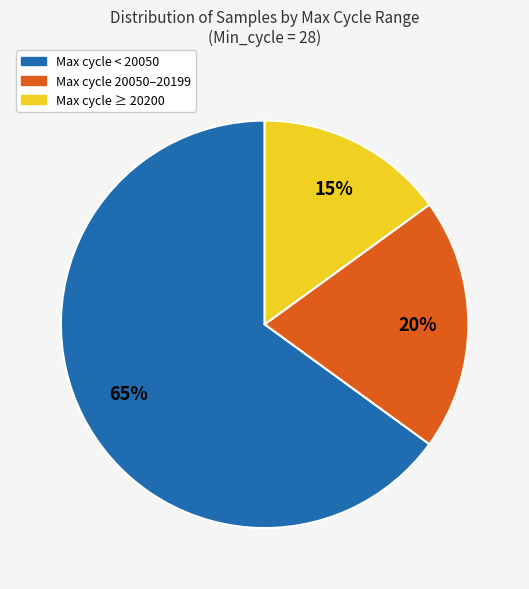

To the nearest percent, what is the average slice percentage?

33%